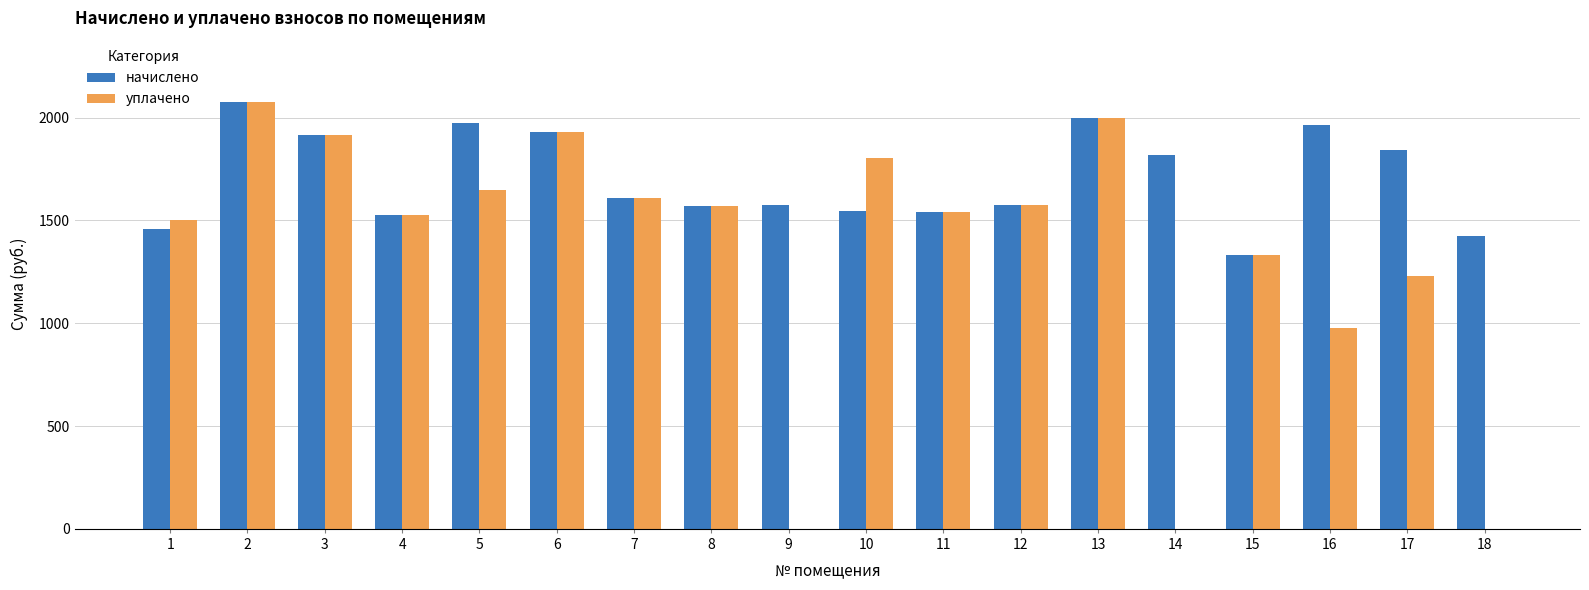

Which series has the largest total across all categories?

начислено